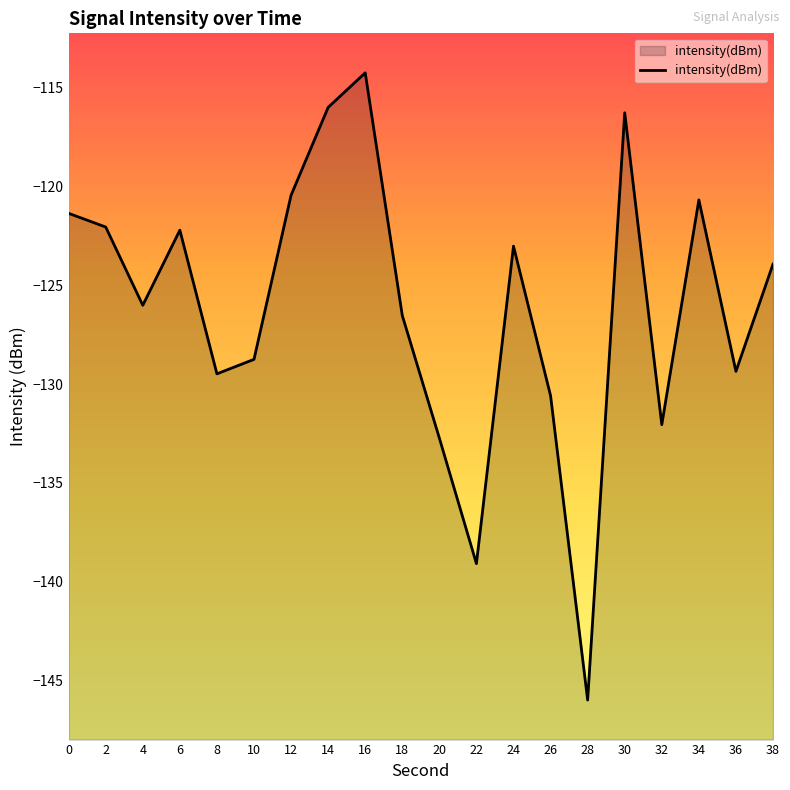

What is the value of the 16th point from the left?

-116.3